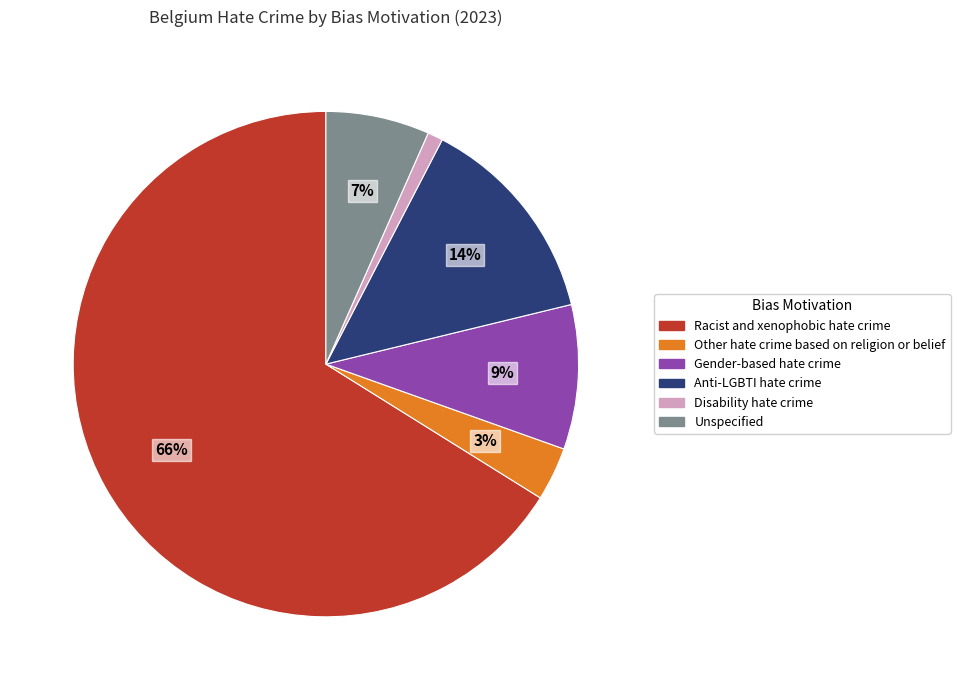

What percentage is the Gender-based hate crime slice, to the nearest percent?

9%